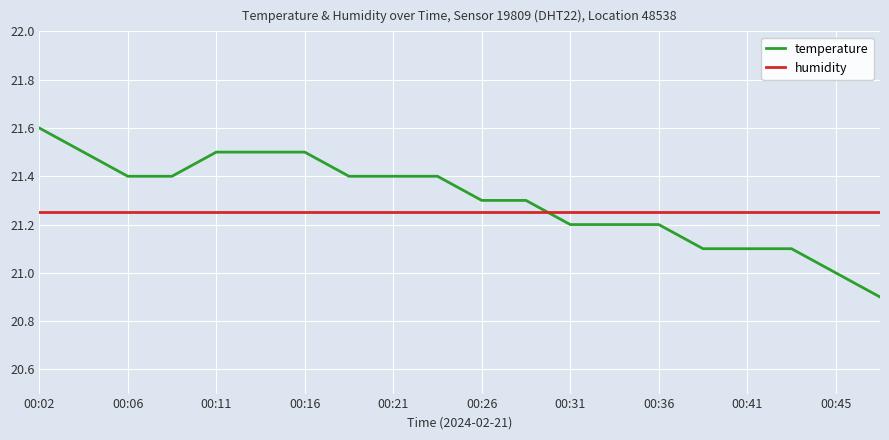

Which series has the widest spread of values?

temperature